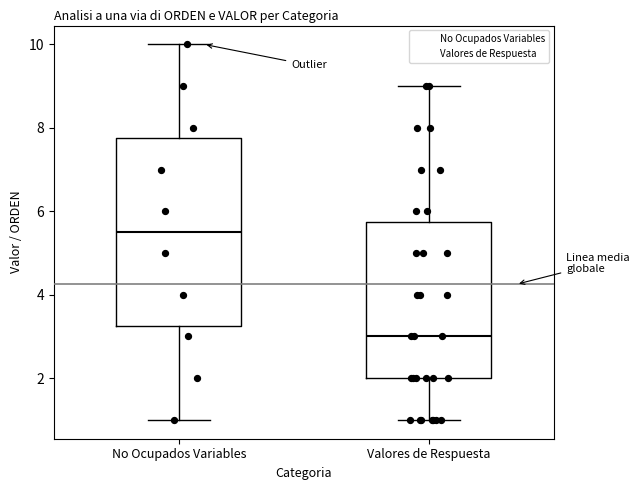

Which box's median line is the lowest?

Valores de Respuesta